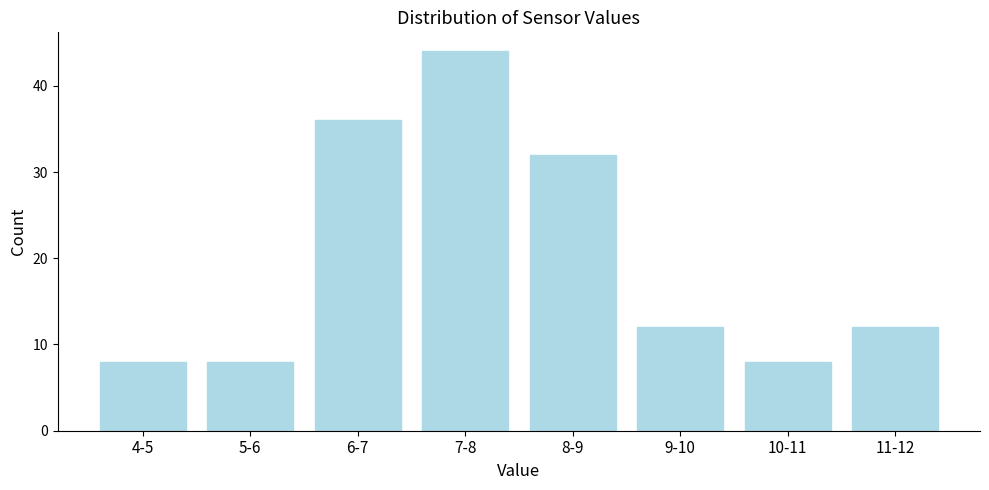

Reading left to right, what are all the values shown in this chart?

8	8	36	44	32	12	8	12